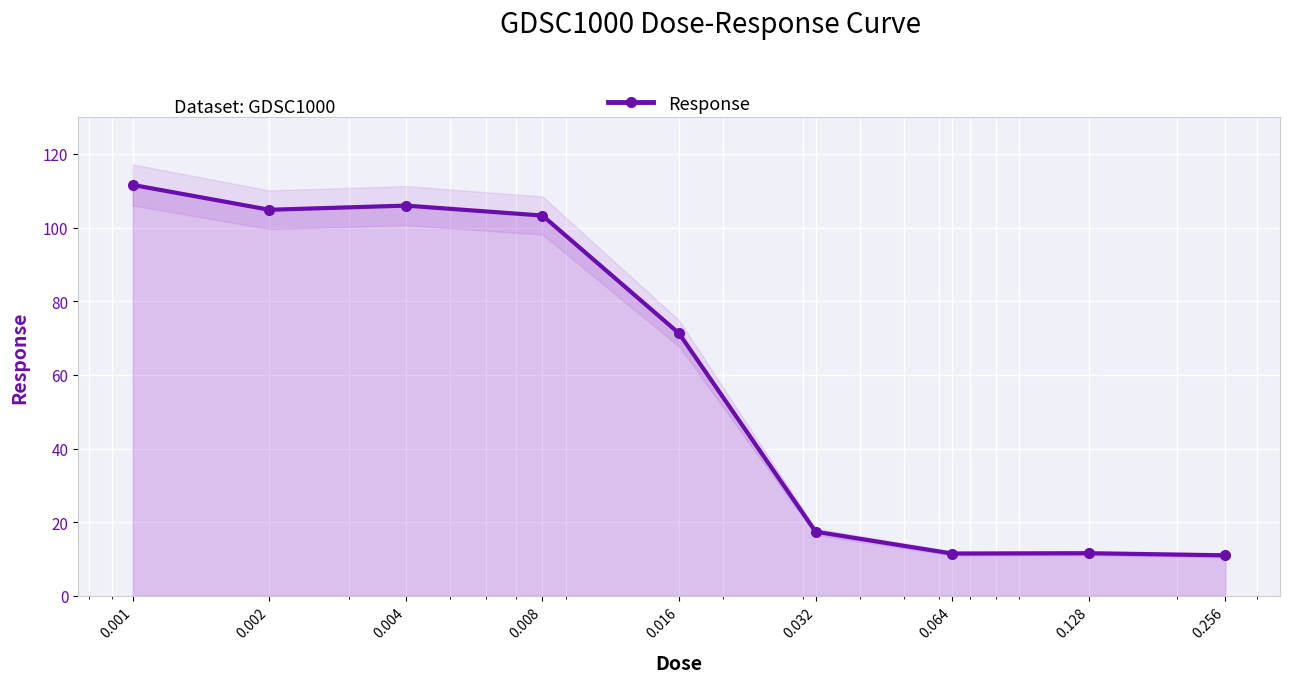

How many values are below 71?

4